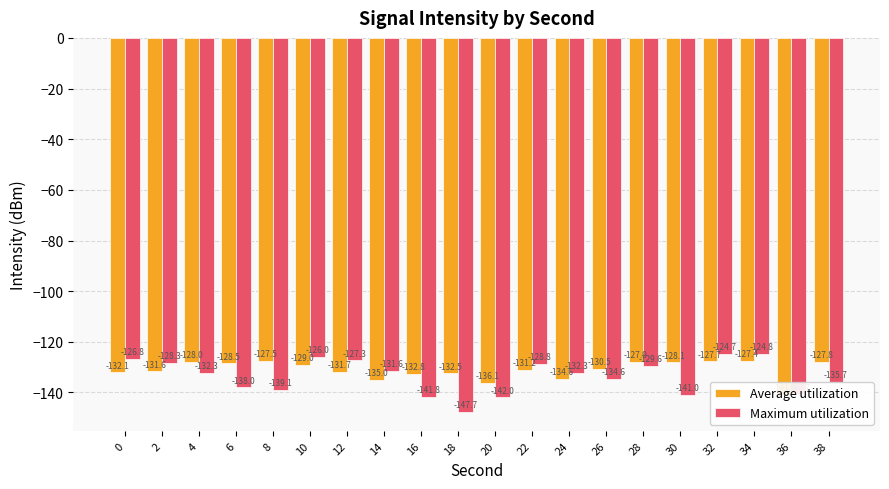

Where is Average utilization nearest to the value -134?

24